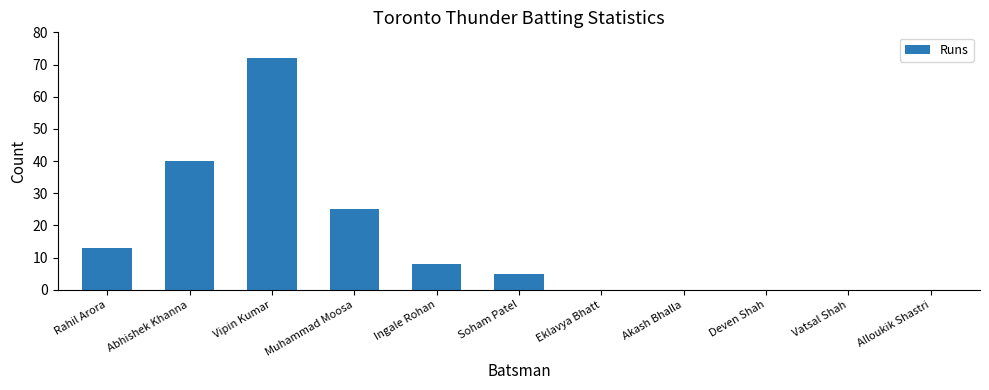

What is the change in value from Rahil Arora to Alloukik Shastri?

-13